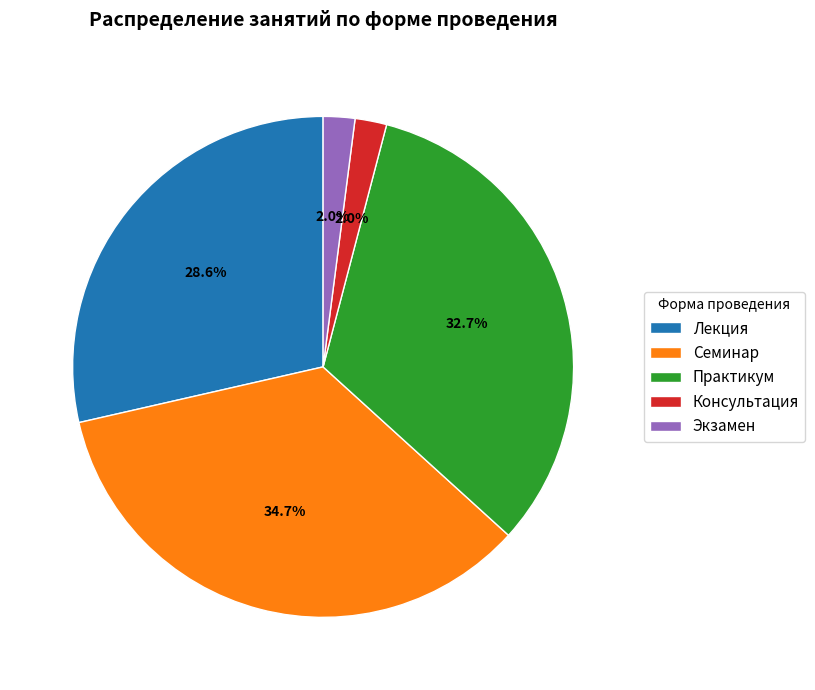

To the nearest percent, what is the combined percentage of Экзамен and Лекция?

31%